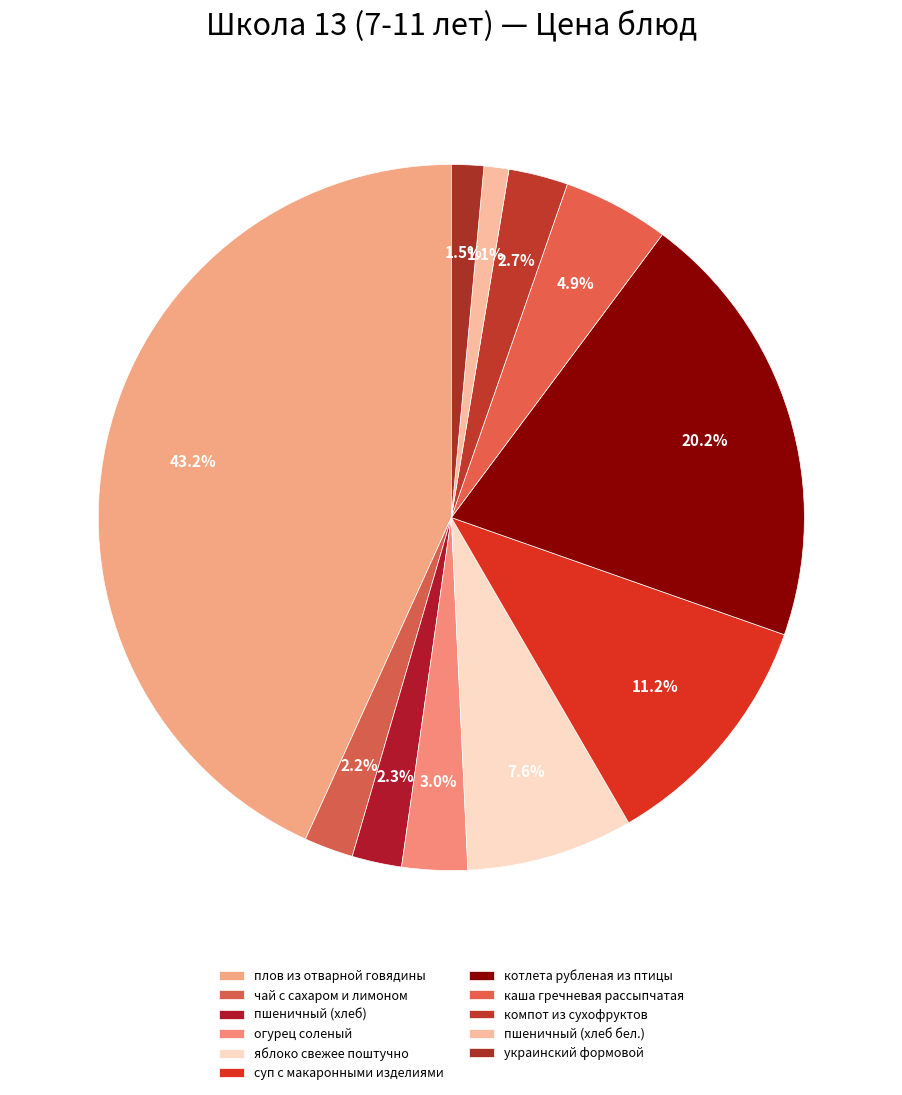

How many segments does this pie chart have?

11